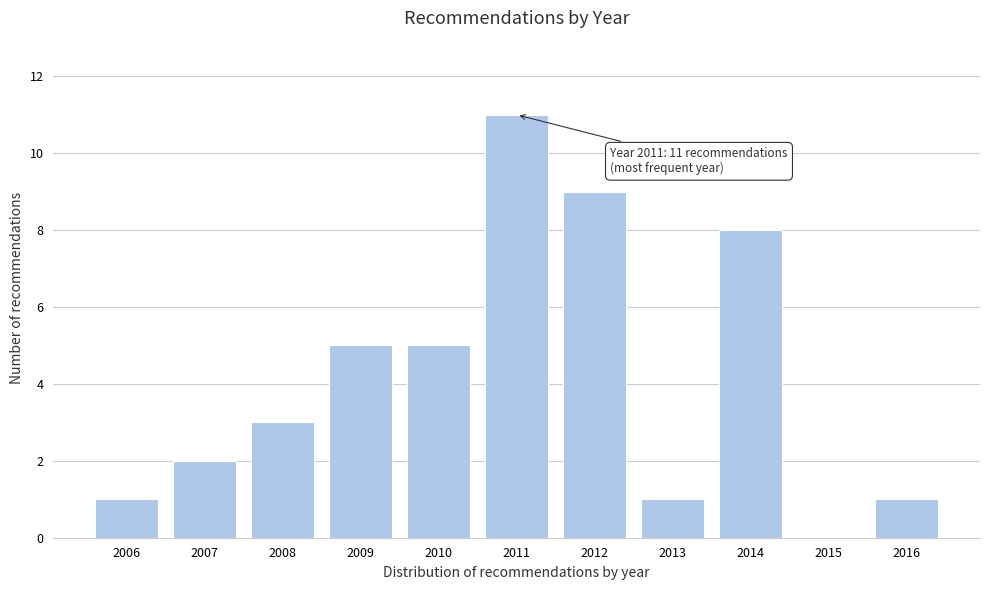

Reading right to left, what are all the values shown in this chart?

2016=1	2015=0	2014=8	2013=1	2012=9	2011=11	2010=5	2009=5	2008=3	2007=2	2006=1